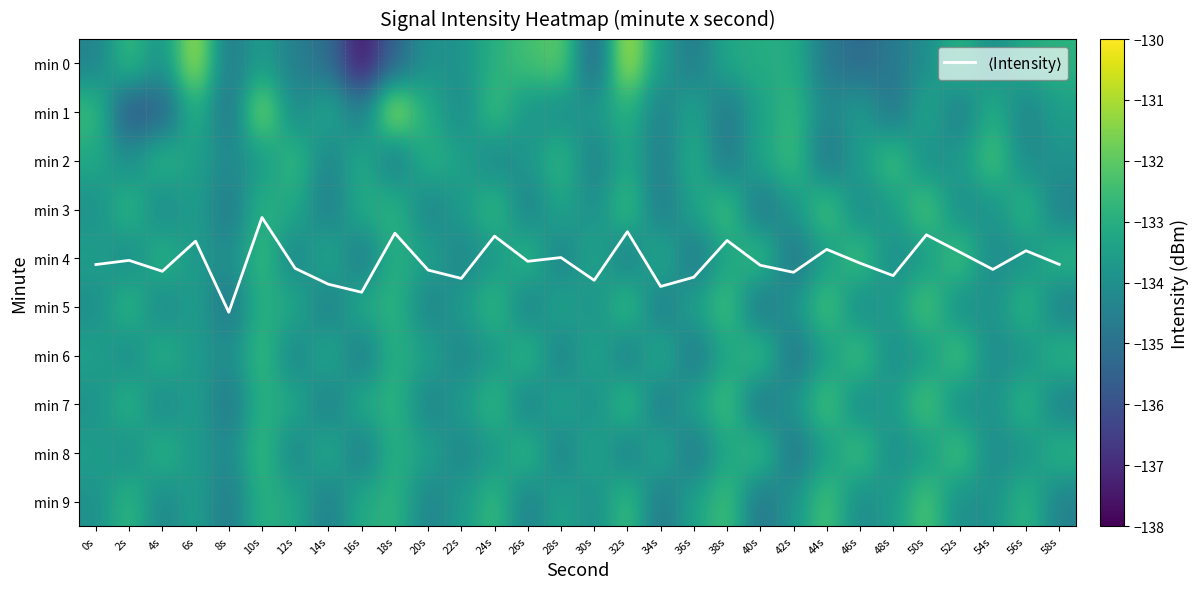

What is the difference between the maximum and minimum values in the min 7 series?

2.7